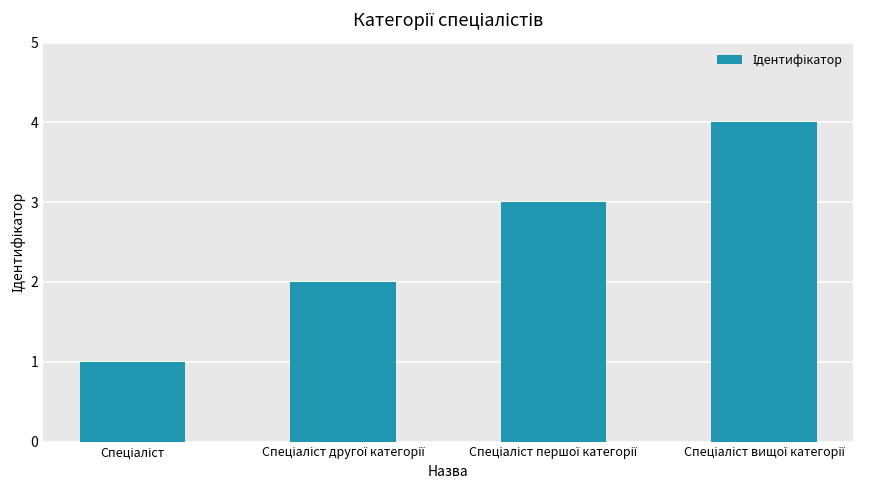

What is the greatest value displayed?

4